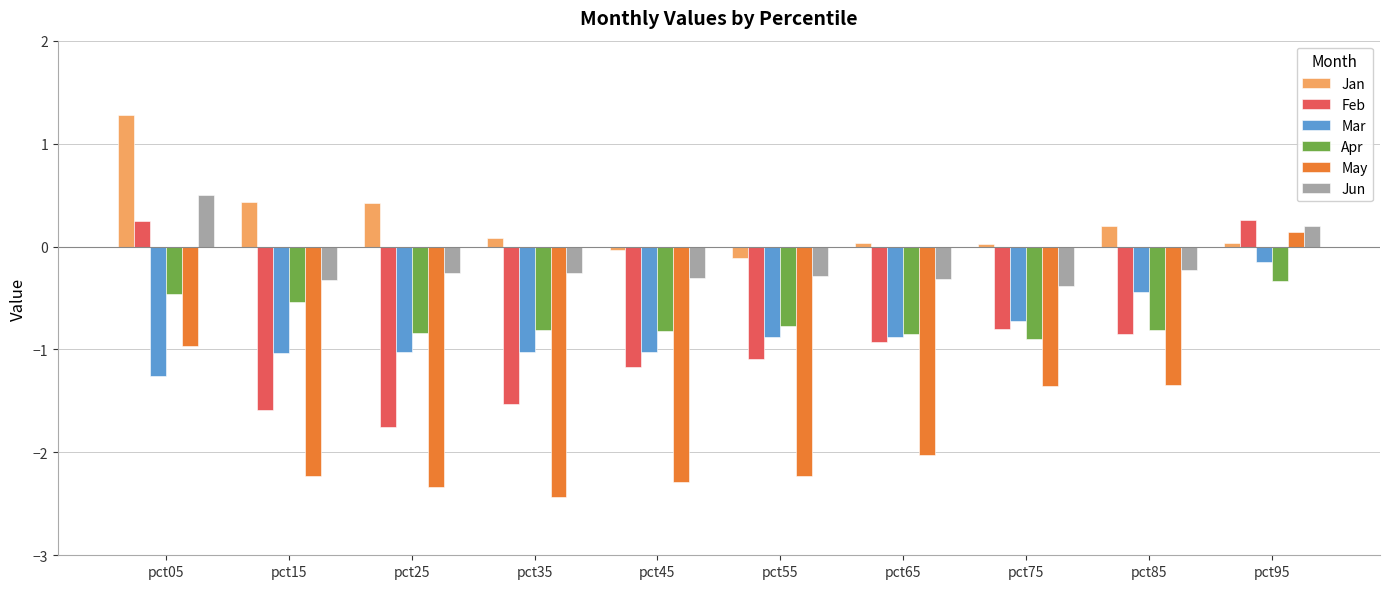

What is the difference between the highest and lowest values at pct15?

2.7